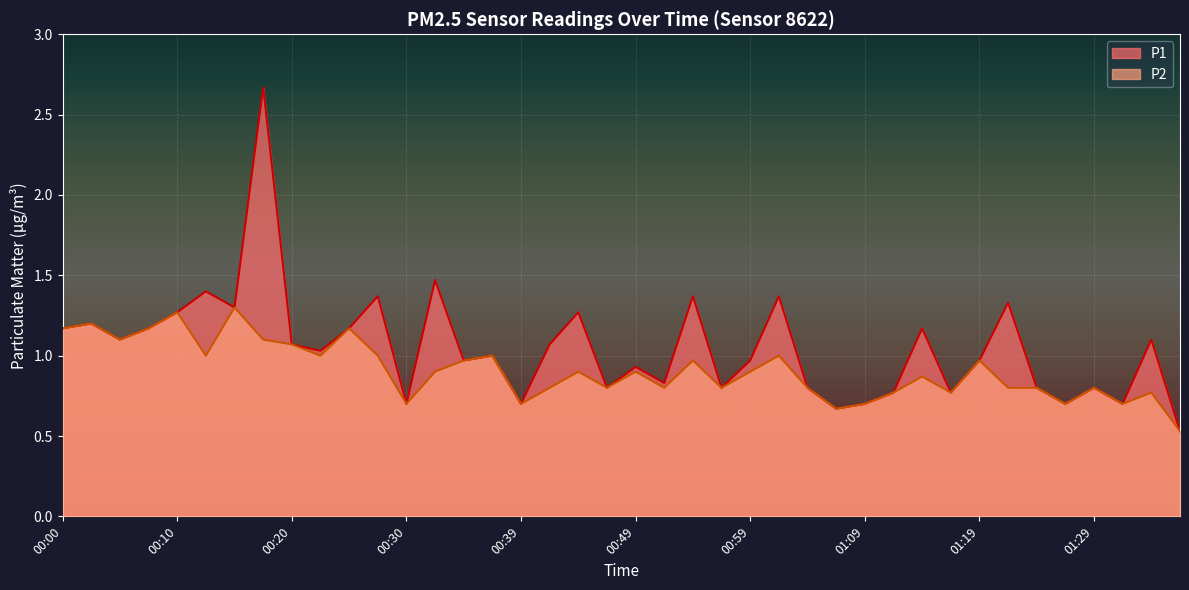

Is it true that P2 equals 1.2 at 00:07?

True